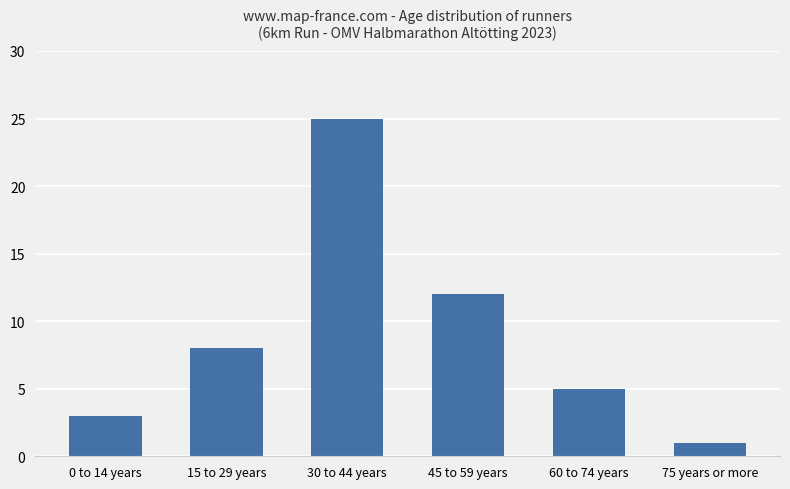

Count the number of data series in this chart.

1